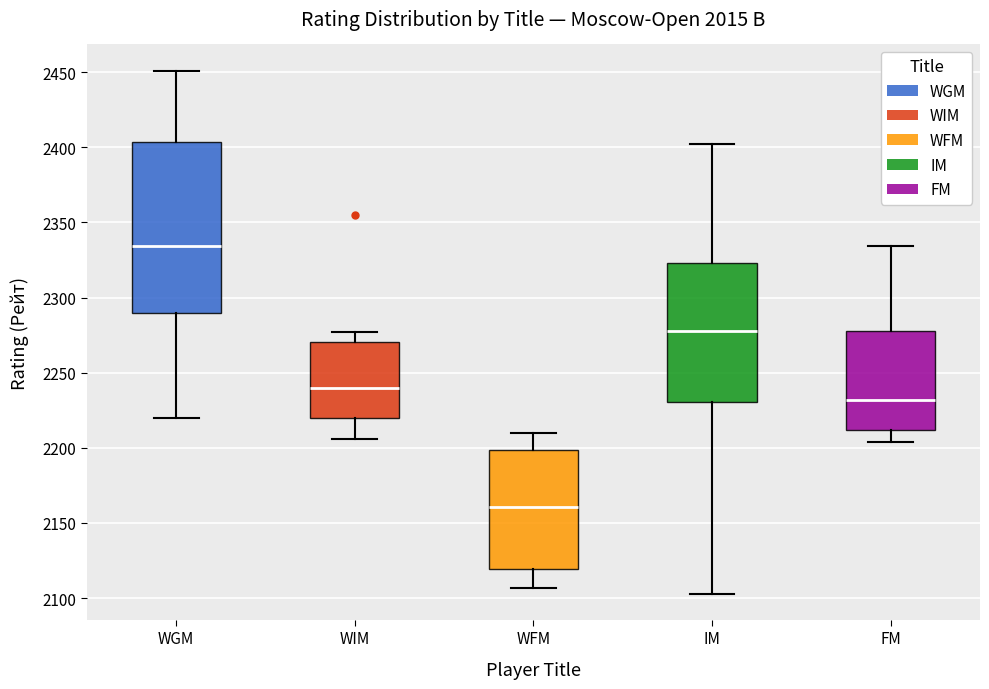

Which box's median line is the highest?

WGM